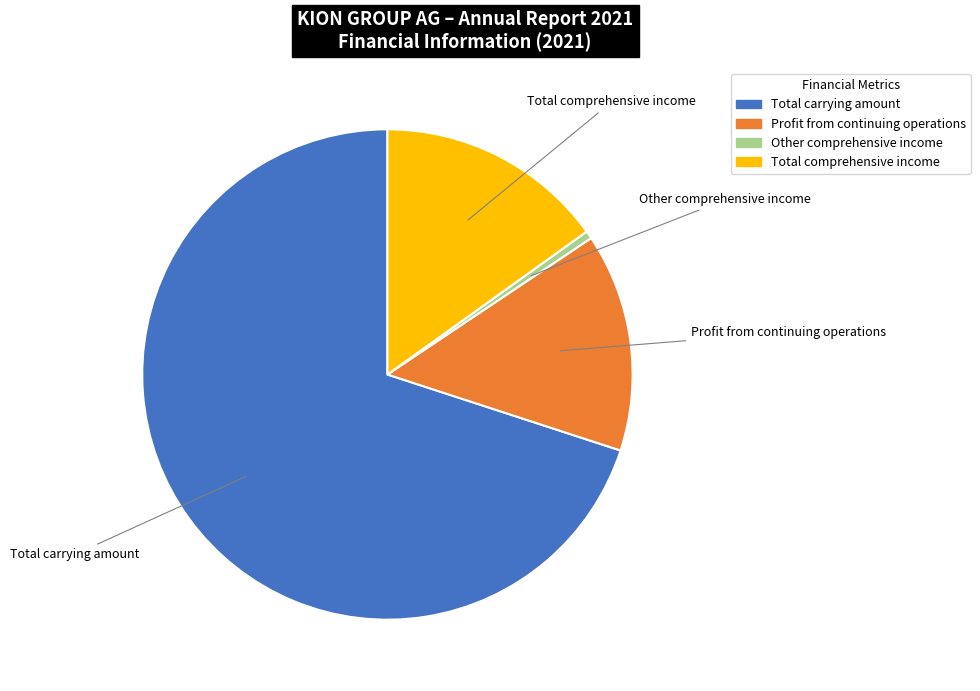

Is it true that Total carrying amount is 84% of the pie?

False